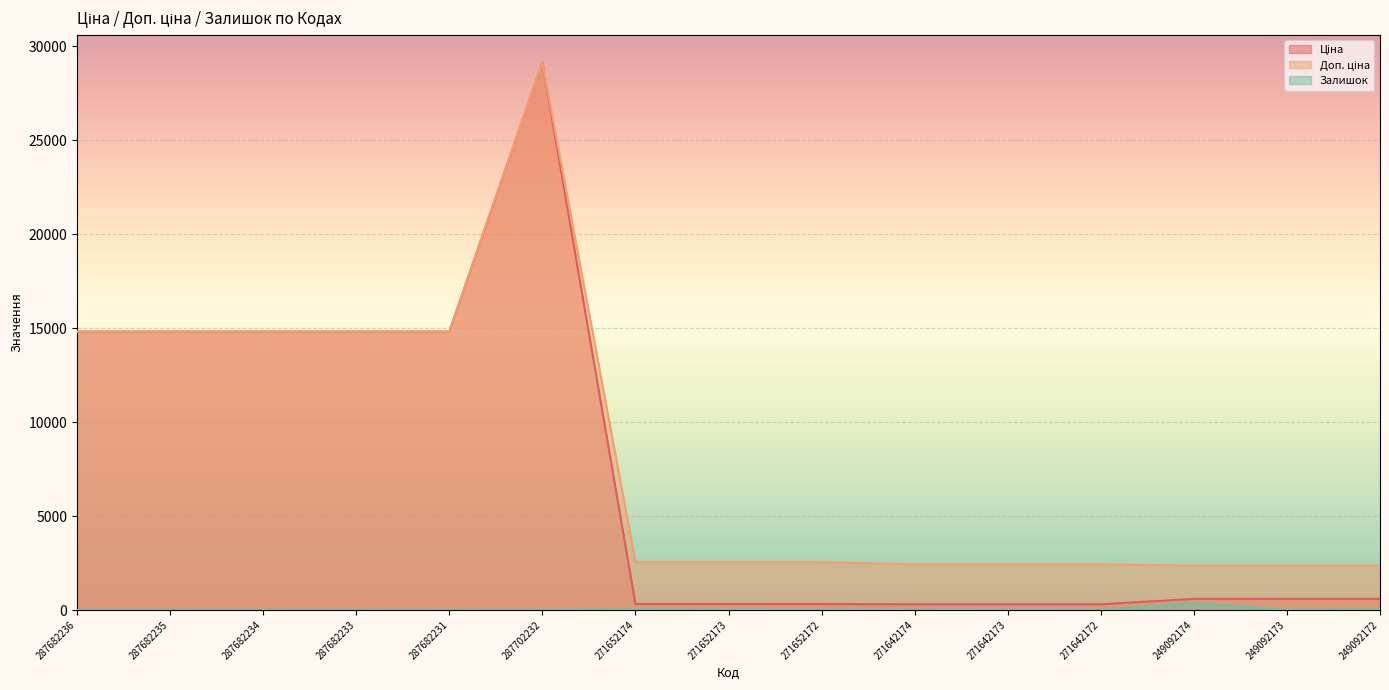

Rank the series by their maximum value, from lowest to highest.

Залишок, Ціна, Доп. ціна